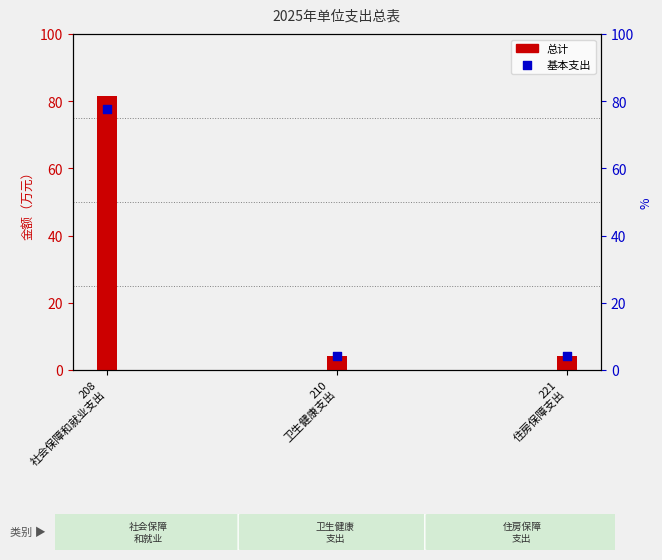

Approximately how many times larger is the value at 210
卫生健康支出 compared to 208
社会保障和就业支出?

0.1